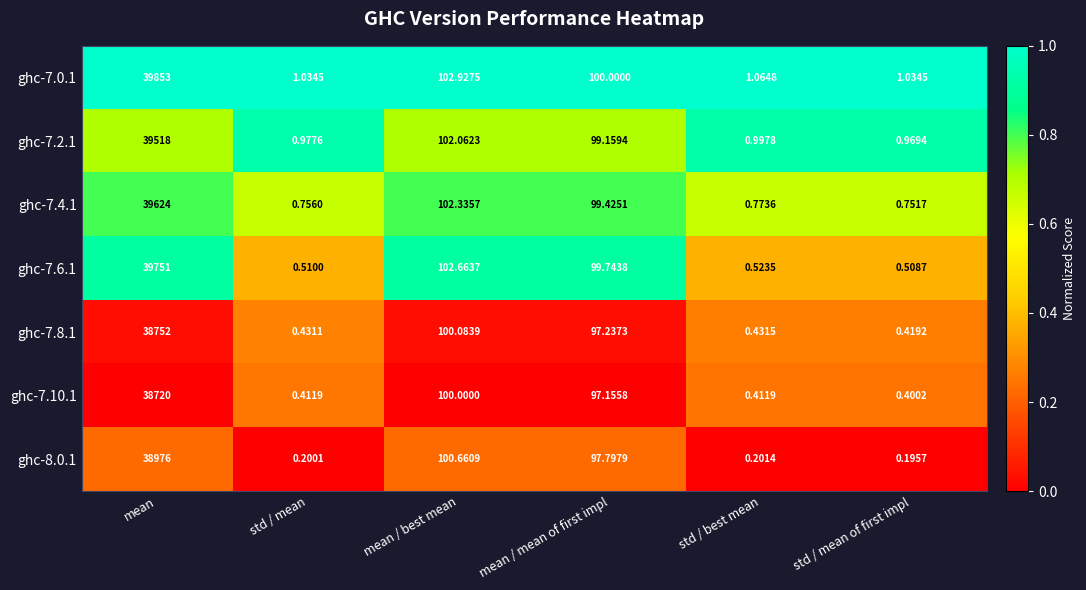

At how many categories does at least one series exceed 0?

6